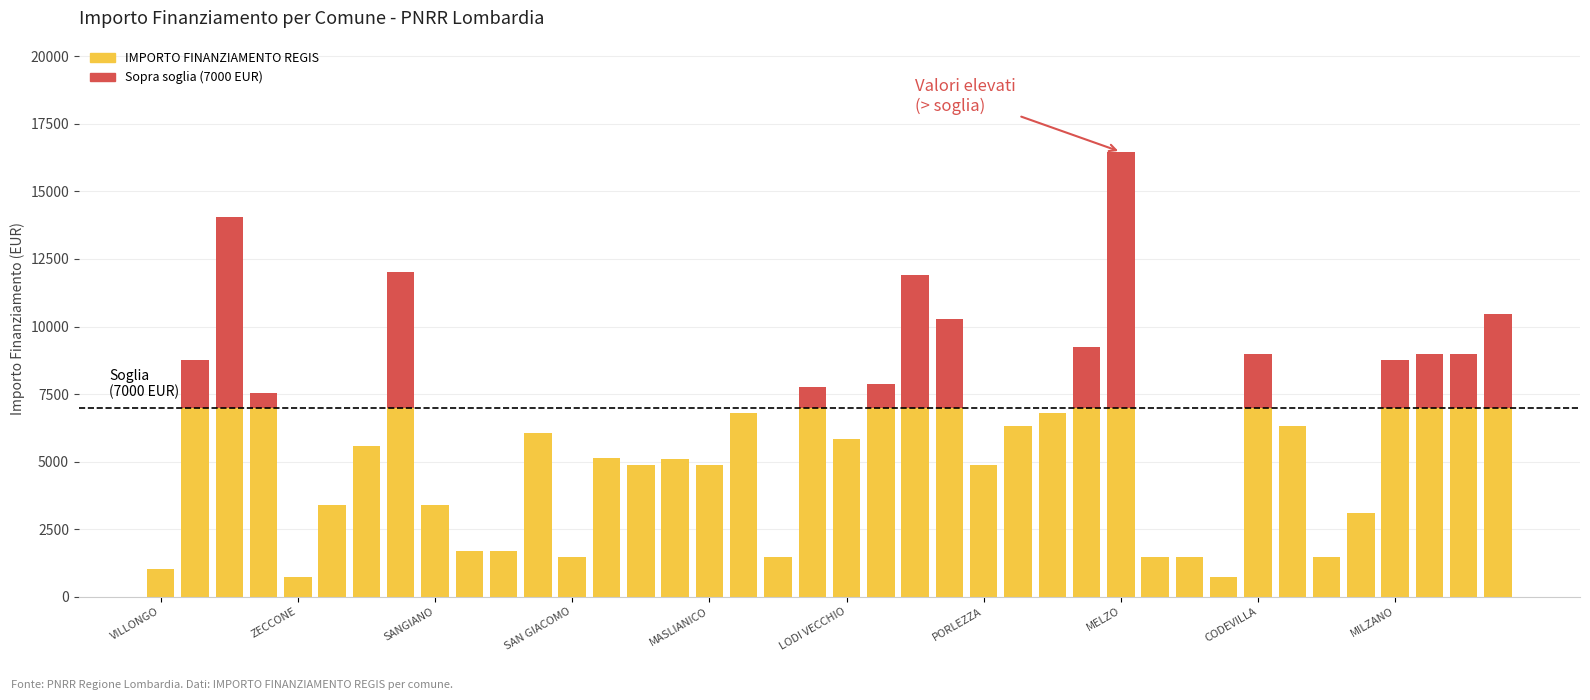

True or false: Sopra soglia has a value of 3290 at 23.

True